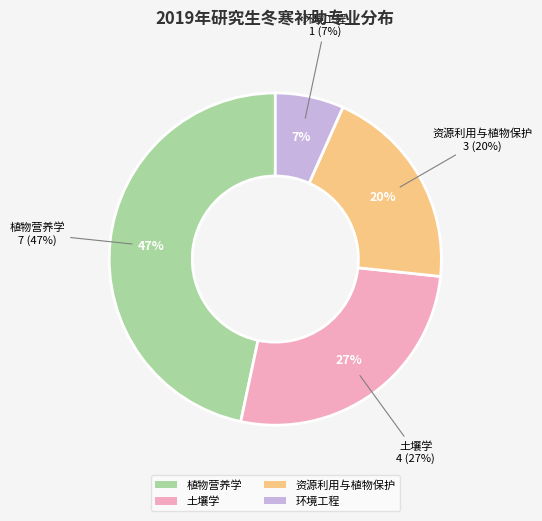

To the nearest percent, what percentage of the pie is 资源利用与植物保护?

20%